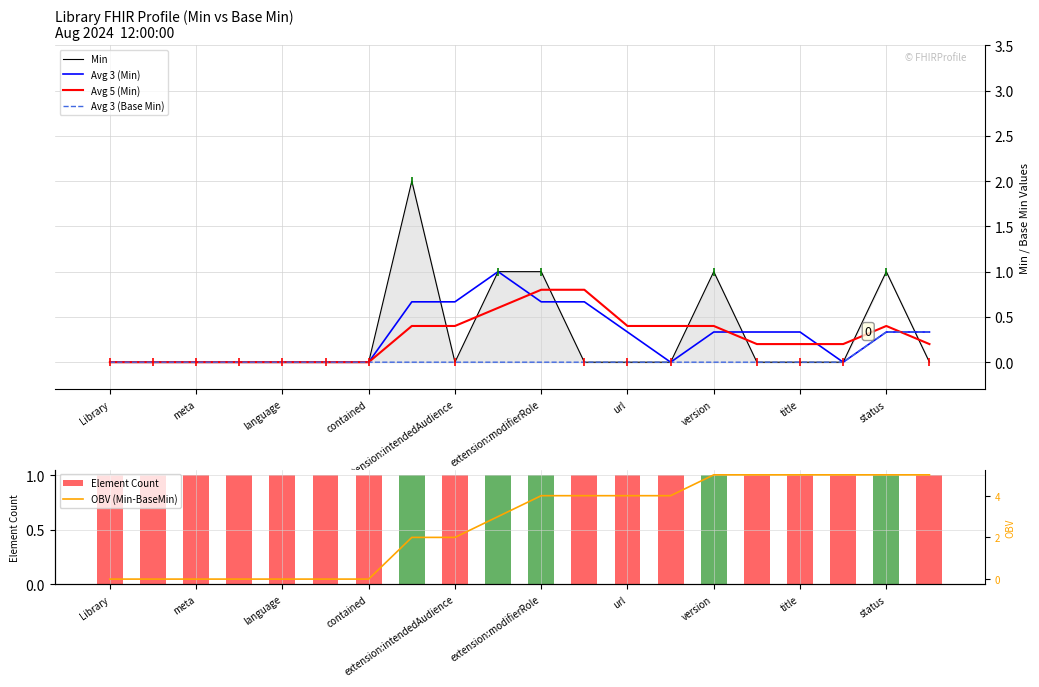

List the series in order of their peak value, lowest first.

Avg 3 (Base Min), Avg 5 (Min), Avg 3 (Min), Element Count, Min, OBV (Min-BaseMin)